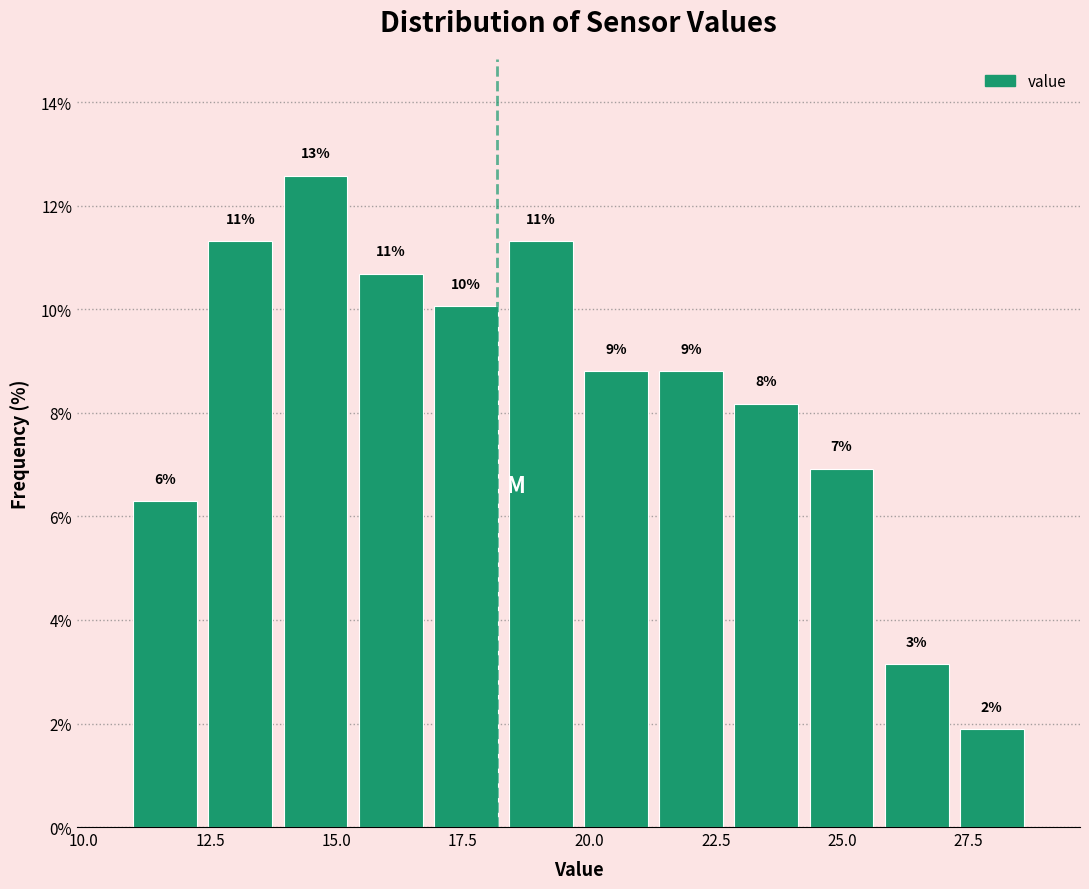

Read against the x-axis, roughly where is the centre of the tallest bar?

14.5